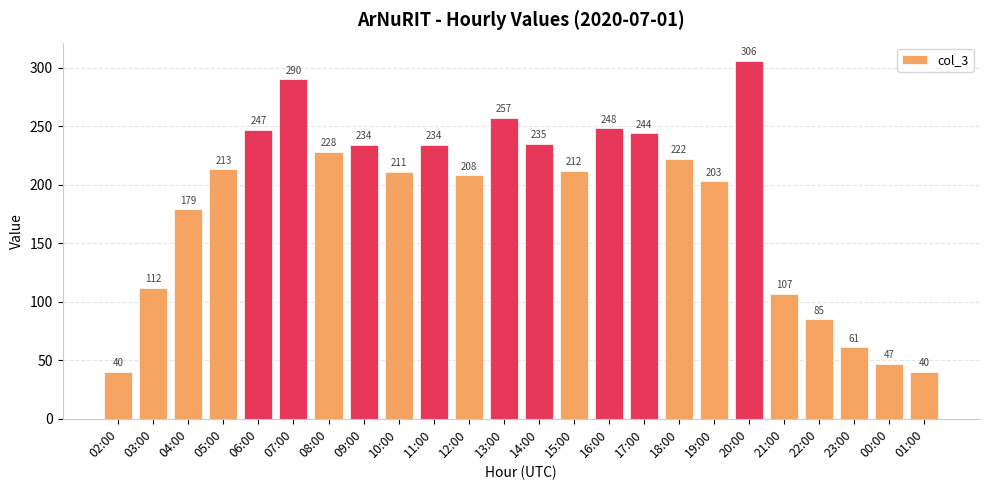

Which label corresponds to the largest value in the chart?

20:00